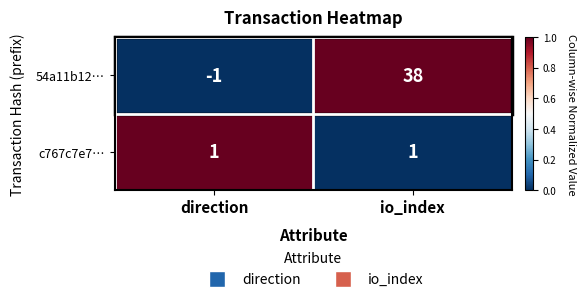

Rank the series at direction from lowest to highest value.

54a11b12…, c767c7e7…